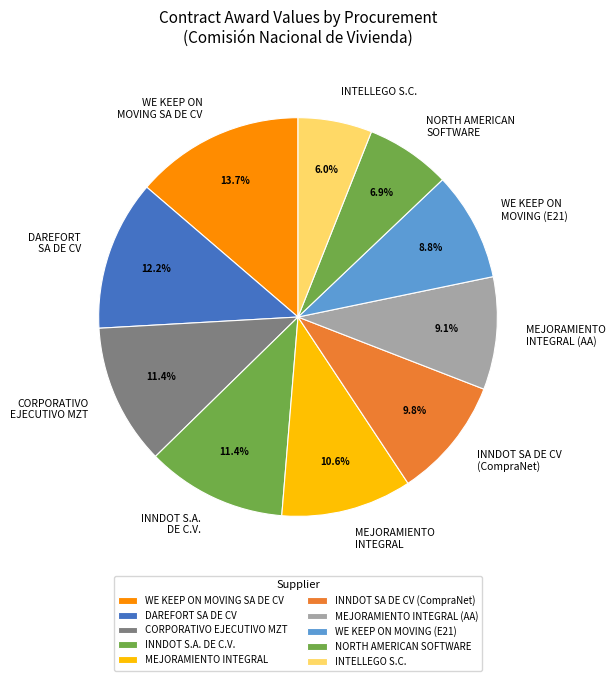

Which slice is the smallest?

INTELLEGO S.C.